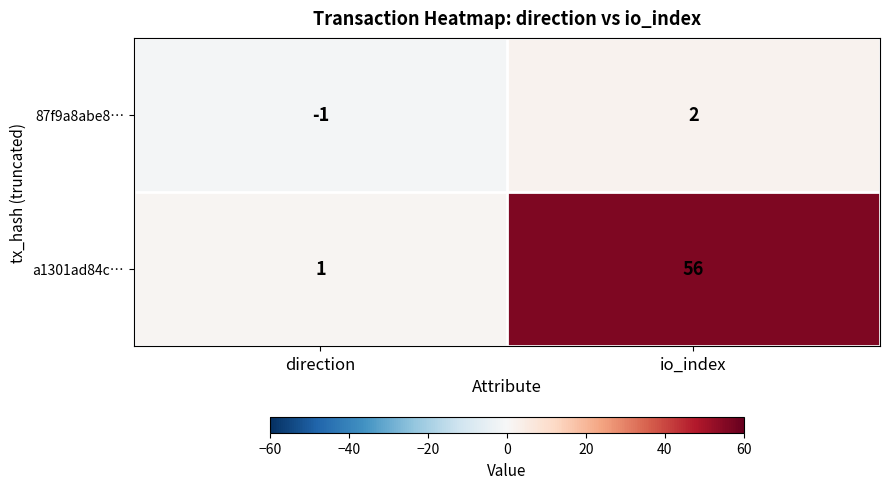

Reading right to left, transcribe all the data shown in this chart.

87f9a8abe8…: io_index=2	direction=-1
a1301ad84c…: io_index=56	direction=1